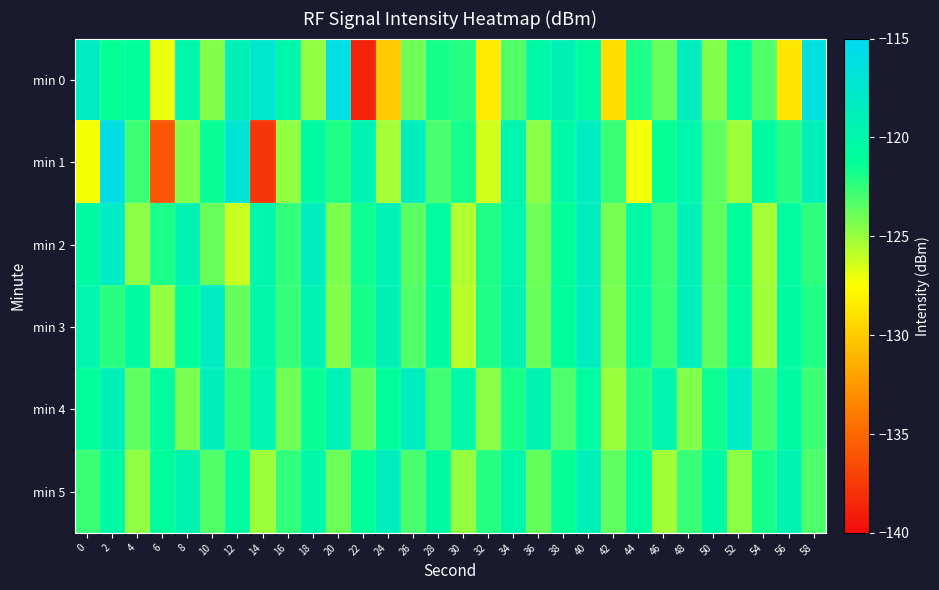

Reading left to right, extract all data points from this chart.

min 0: 0=-118.4	2=-121.4	4=-121.2	6=-126.9	8=-120.0	10=-124.5	12=-119.0	14=-117.5	16=-120.1	18=-124.8	20=-116.2	22=-138.6	24=-130.0	26=-124.0	28=-121.8	30=-122.2	32=-128.6	34=-123.3	36=-120.3	38=-119.2	40=-120.9	42=-129.1	44=-121.9	46=-123.9	48=-118.7	50=-124.5	52=-120.8	54=-123.3	56=-128.8	58=-116.3
min 1: 0=-127.3	2=-116.0	4=-122.8	6=-135.9	8=-124.4	10=-121.5	12=-117.2	14=-137.7	16=-124.8	18=-120.6	20=-122.0	22=-119.5	24=-125.3	26=-118.7	28=-123.1	30=-121.8	32=-126.4	34=-119.9	36=-124.6	38=-120.3	40=-118.5	42=-122.7	44=-127.3	46=-121.4	48=-119.8	50=-123.5	52=-125.1	54=-120.6	56=-122.3	58=-118.9
min 2: 0=-120.5	2=-118.3	4=-124.7	6=-121.9	8=-119.4	10=-123.8	12=-126.2	14=-120.1	16=-122.5	18=-118.7	20=-124.3	22=-121.6	24=-119.2	26=-123.4	28=-120.8	30=-125.6	32=-122.1	34=-119.7	36=-123.9	38=-121.3	40=-118.6	42=-124.1	44=-120.4	46=-122.8	48=-119.1	50=-123.6	52=-121.0	54=-125.3	56=-120.7	58=-122.4
min 3: 0=-119.8	2=-122.3	4=-120.6	6=-124.9	8=-121.2	10=-118.5	12=-123.7	14=-120.0	16=-122.6	18=-119.3	20=-124.5	22=-121.8	24=-119.1	26=-123.3	28=-120.5	30=-125.8	32=-122.0	34=-119.6	36=-123.8	38=-121.1	40=-118.4	42=-124.2	44=-120.3	46=-122.7	48=-119.0	50=-123.5	52=-120.9	54=-125.2	56=-120.6	58=-122.1
min 4: 0=-121.3	2=-119.0	4=-123.5	6=-120.8	8=-124.2	10=-118.9	12=-122.4	14=-119.7	16=-124.0	18=-121.5	20=-119.2	22=-123.7	24=-121.0	26=-118.6	28=-122.9	30=-120.2	32=-124.6	34=-121.9	36=-119.5	38=-123.2	40=-120.7	42=-125.0	44=-122.3	46=-119.9	48=-124.4	50=-121.6	52=-118.3	54=-123.0	56=-120.5	58=-122.8
min 5: 0=-122.7	2=-120.4	4=-124.8	6=-121.1	8=-119.6	10=-123.3	12=-120.8	14=-125.1	16=-122.5	18=-120.2	20=-123.9	22=-121.3	24=-118.7	26=-123.1	28=-120.6	30=-124.9	32=-122.2	34=-120.0	36=-123.7	38=-121.4	40=-119.0	42=-123.5	44=-120.9	46=-125.2	48=-122.7	50=-120.3	52=-124.6	54=-121.8	56=-119.5	58=-123.2